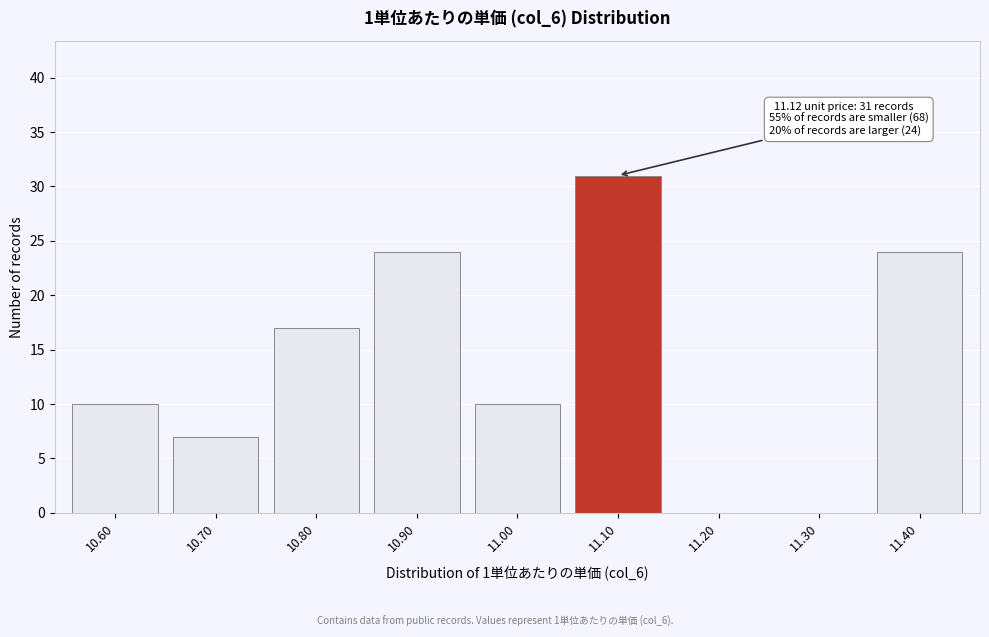

Reading left to right, transcribe all the data shown in this chart.

10.60=10	10.70=7	10.80=17	10.90=24	11.00=10	11.10=31	11.20=0	11.30=0	11.40=24